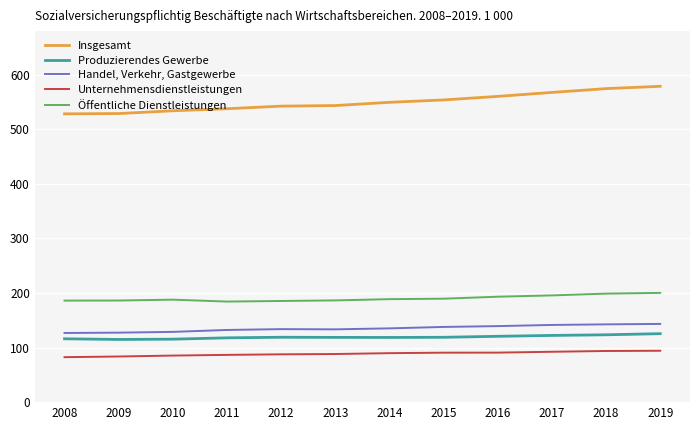

Which series has the largest range (max minus min)?

Insgesamt